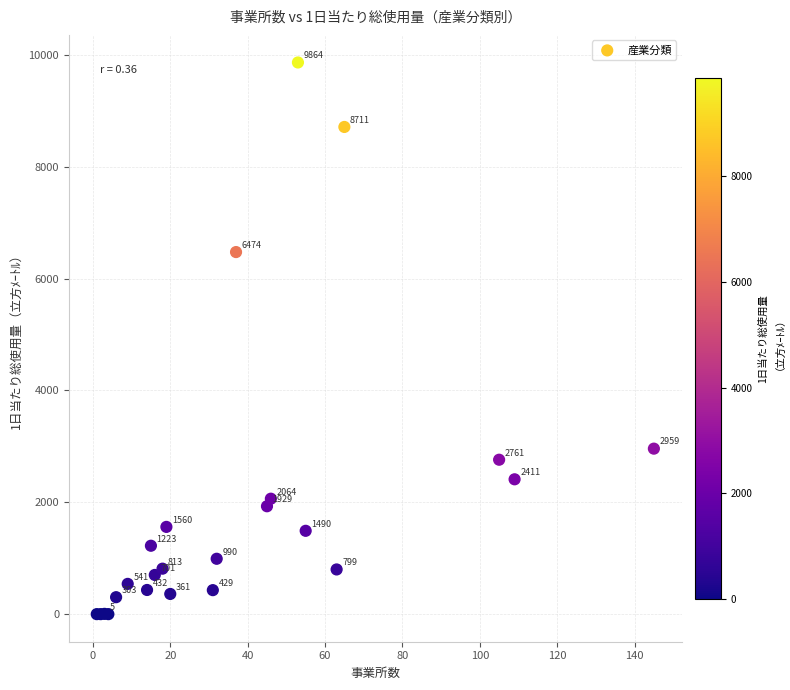

What Y value in the scatter plot is closest to 4932?

6474